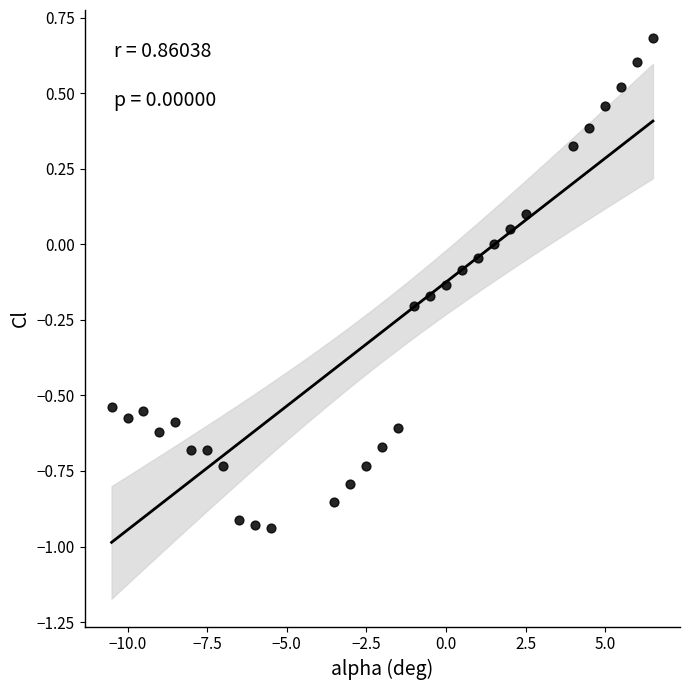

What is the range of Y values (max minus min)?

1.6